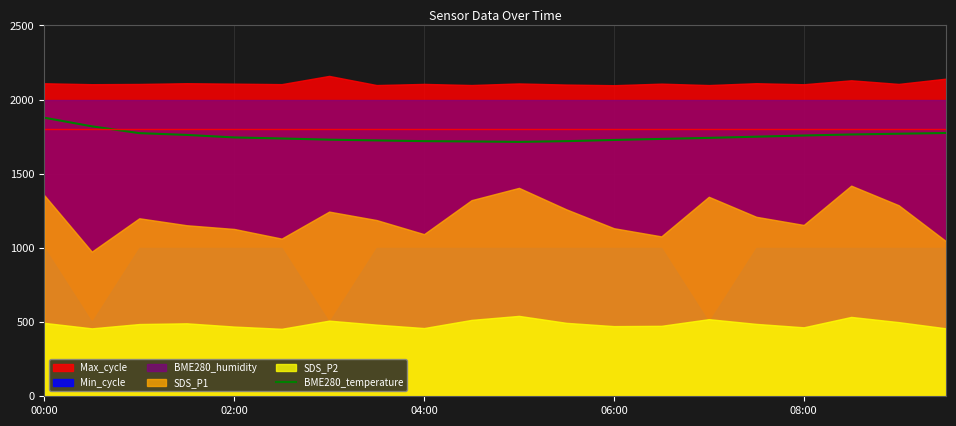

True or false: the data has more than 2 interior local peaks.

False